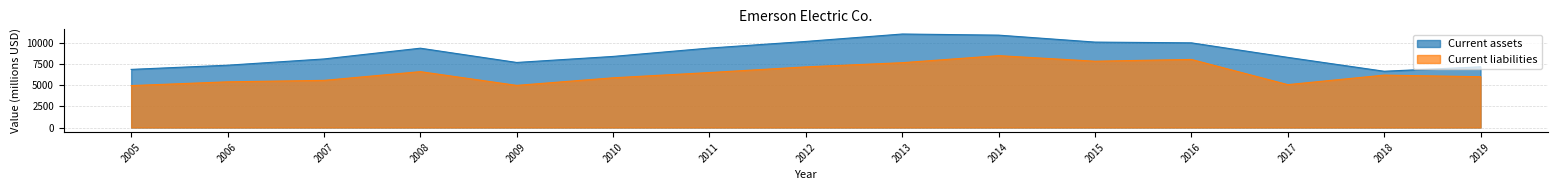

Rank the categories by Current assets value from highest to lowest.

2013, 2014, 2012, 2015, 2016, 2011, 2008, 2010, 2017, 2007, 2009, 2006, 2019, 2005, 2018